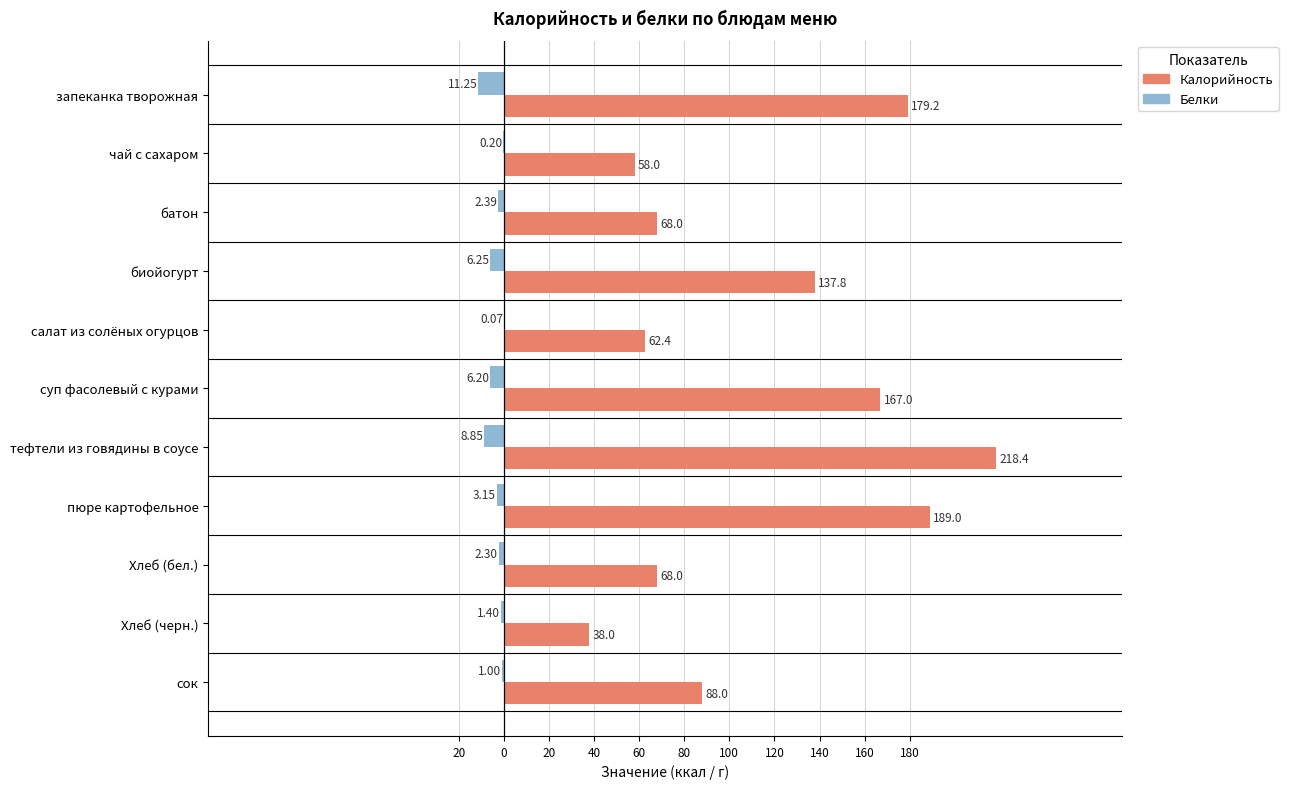

How many groups of bars are there?

11